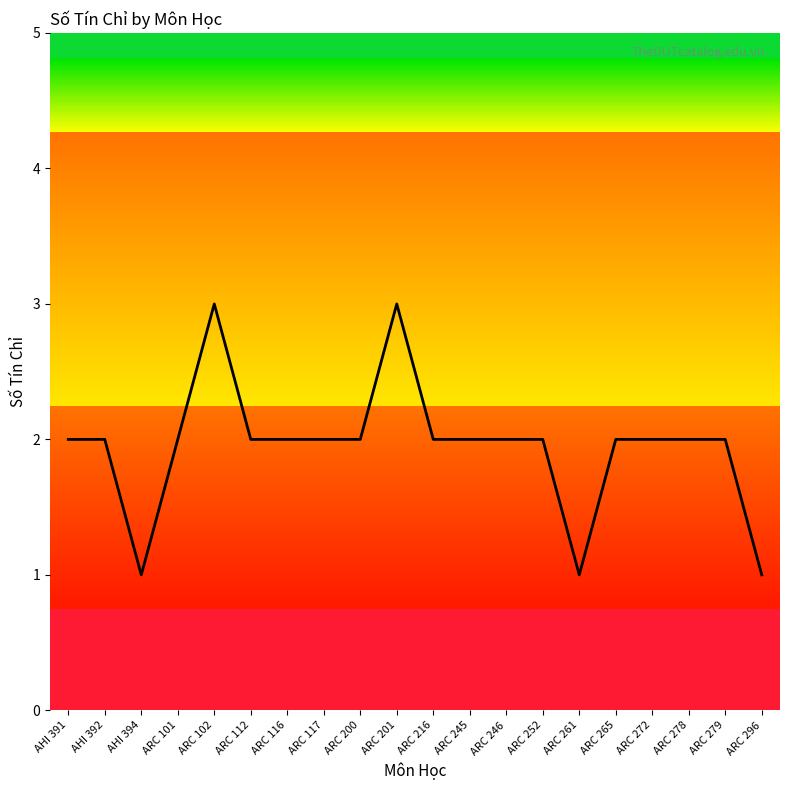

Reading left to right, transcribe all the data shown in this chart.

AHI 391=2	AHI 392=2	AHI 394=1	ARC 101=2	ARC 102=3	ARC 112=2	ARC 116=2	ARC 117=2	ARC 200=2	ARC 201=3	ARC 216=2	ARC 245=2	ARC 246=2	ARC 252=2	ARC 261=1	ARC 265=2	ARC 272=2	ARC 278=2	ARC 279=2	ARC 296=1